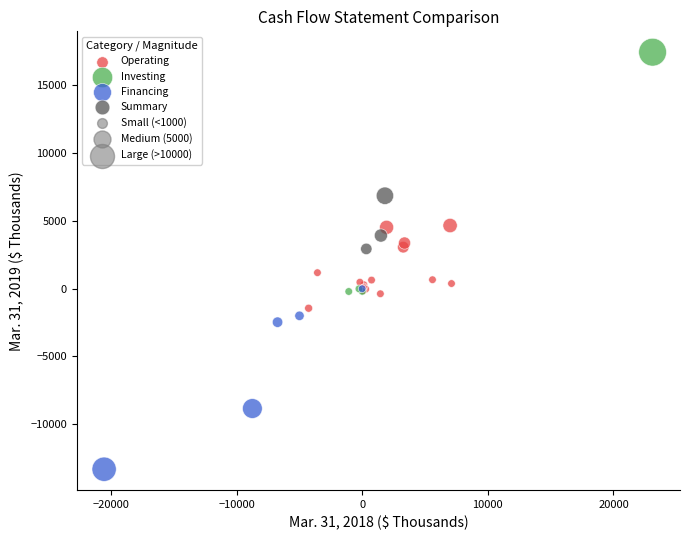

Which series contains the highest Y value?

Investing